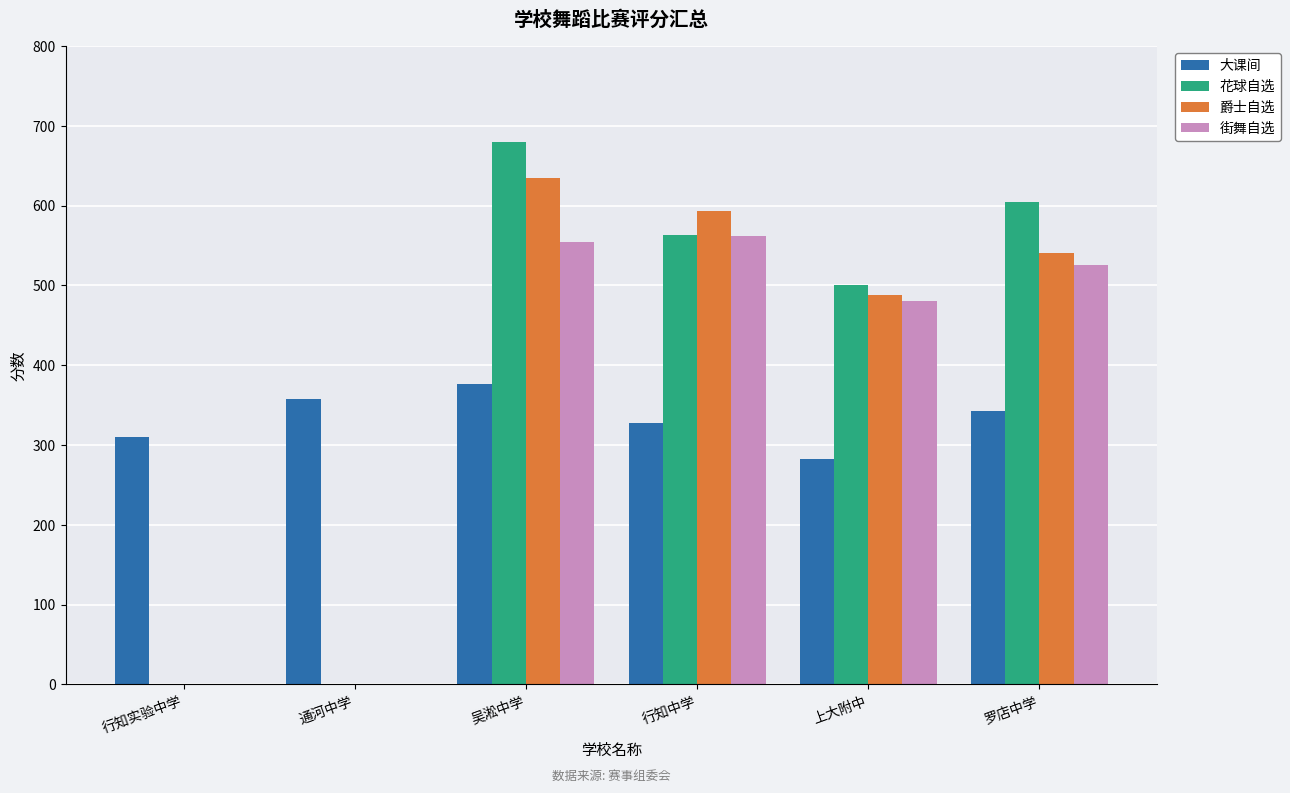

Which series has the largest range (max minus min)?

花球自选